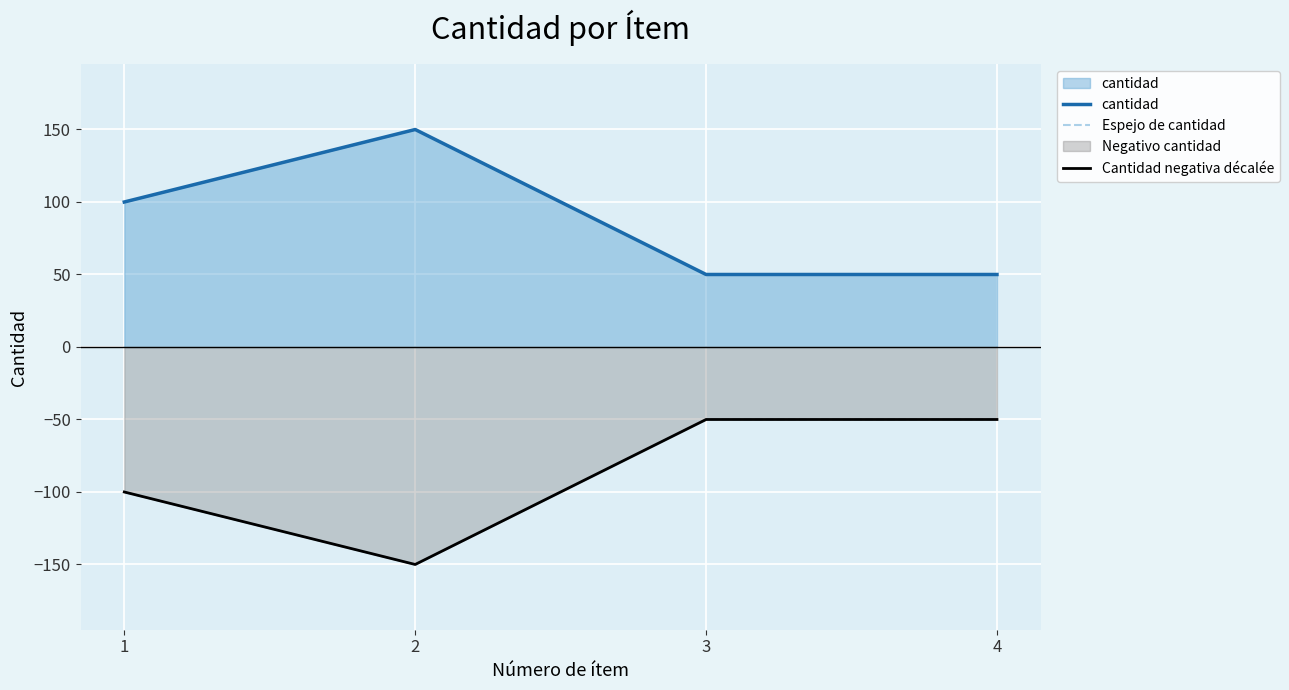

Reading left to right, transcribe all the data shown in this chart.

cantidad: 100	150	50	50
Espejo de cantidad: -100	-150	-50	-50
Cantidad negativa décalée: -100	-150	-50	-50